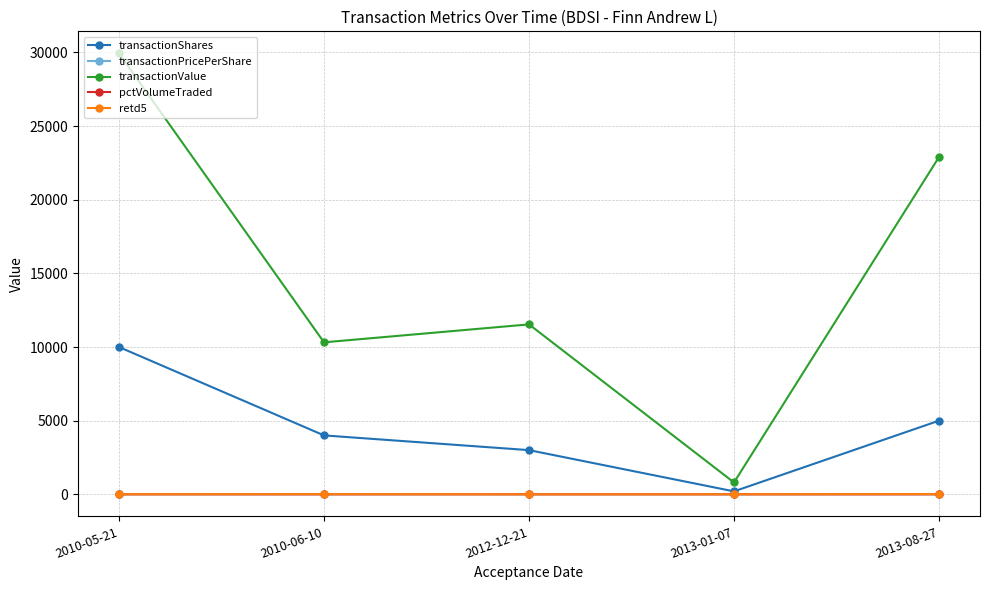

How many data points does each series have?

5